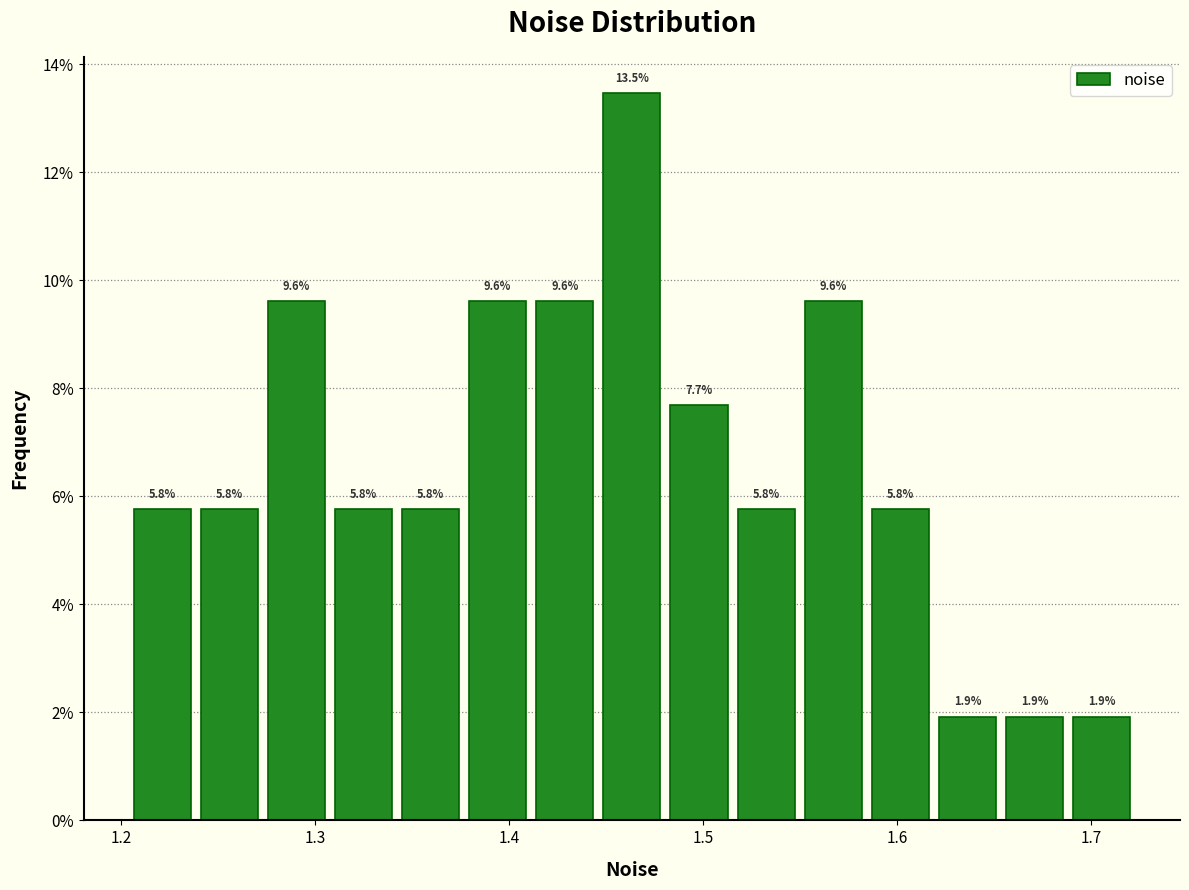

Around what value on the x-axis is the tallest bar? Give the approximate position of its centre, as read against the axis.

1.46